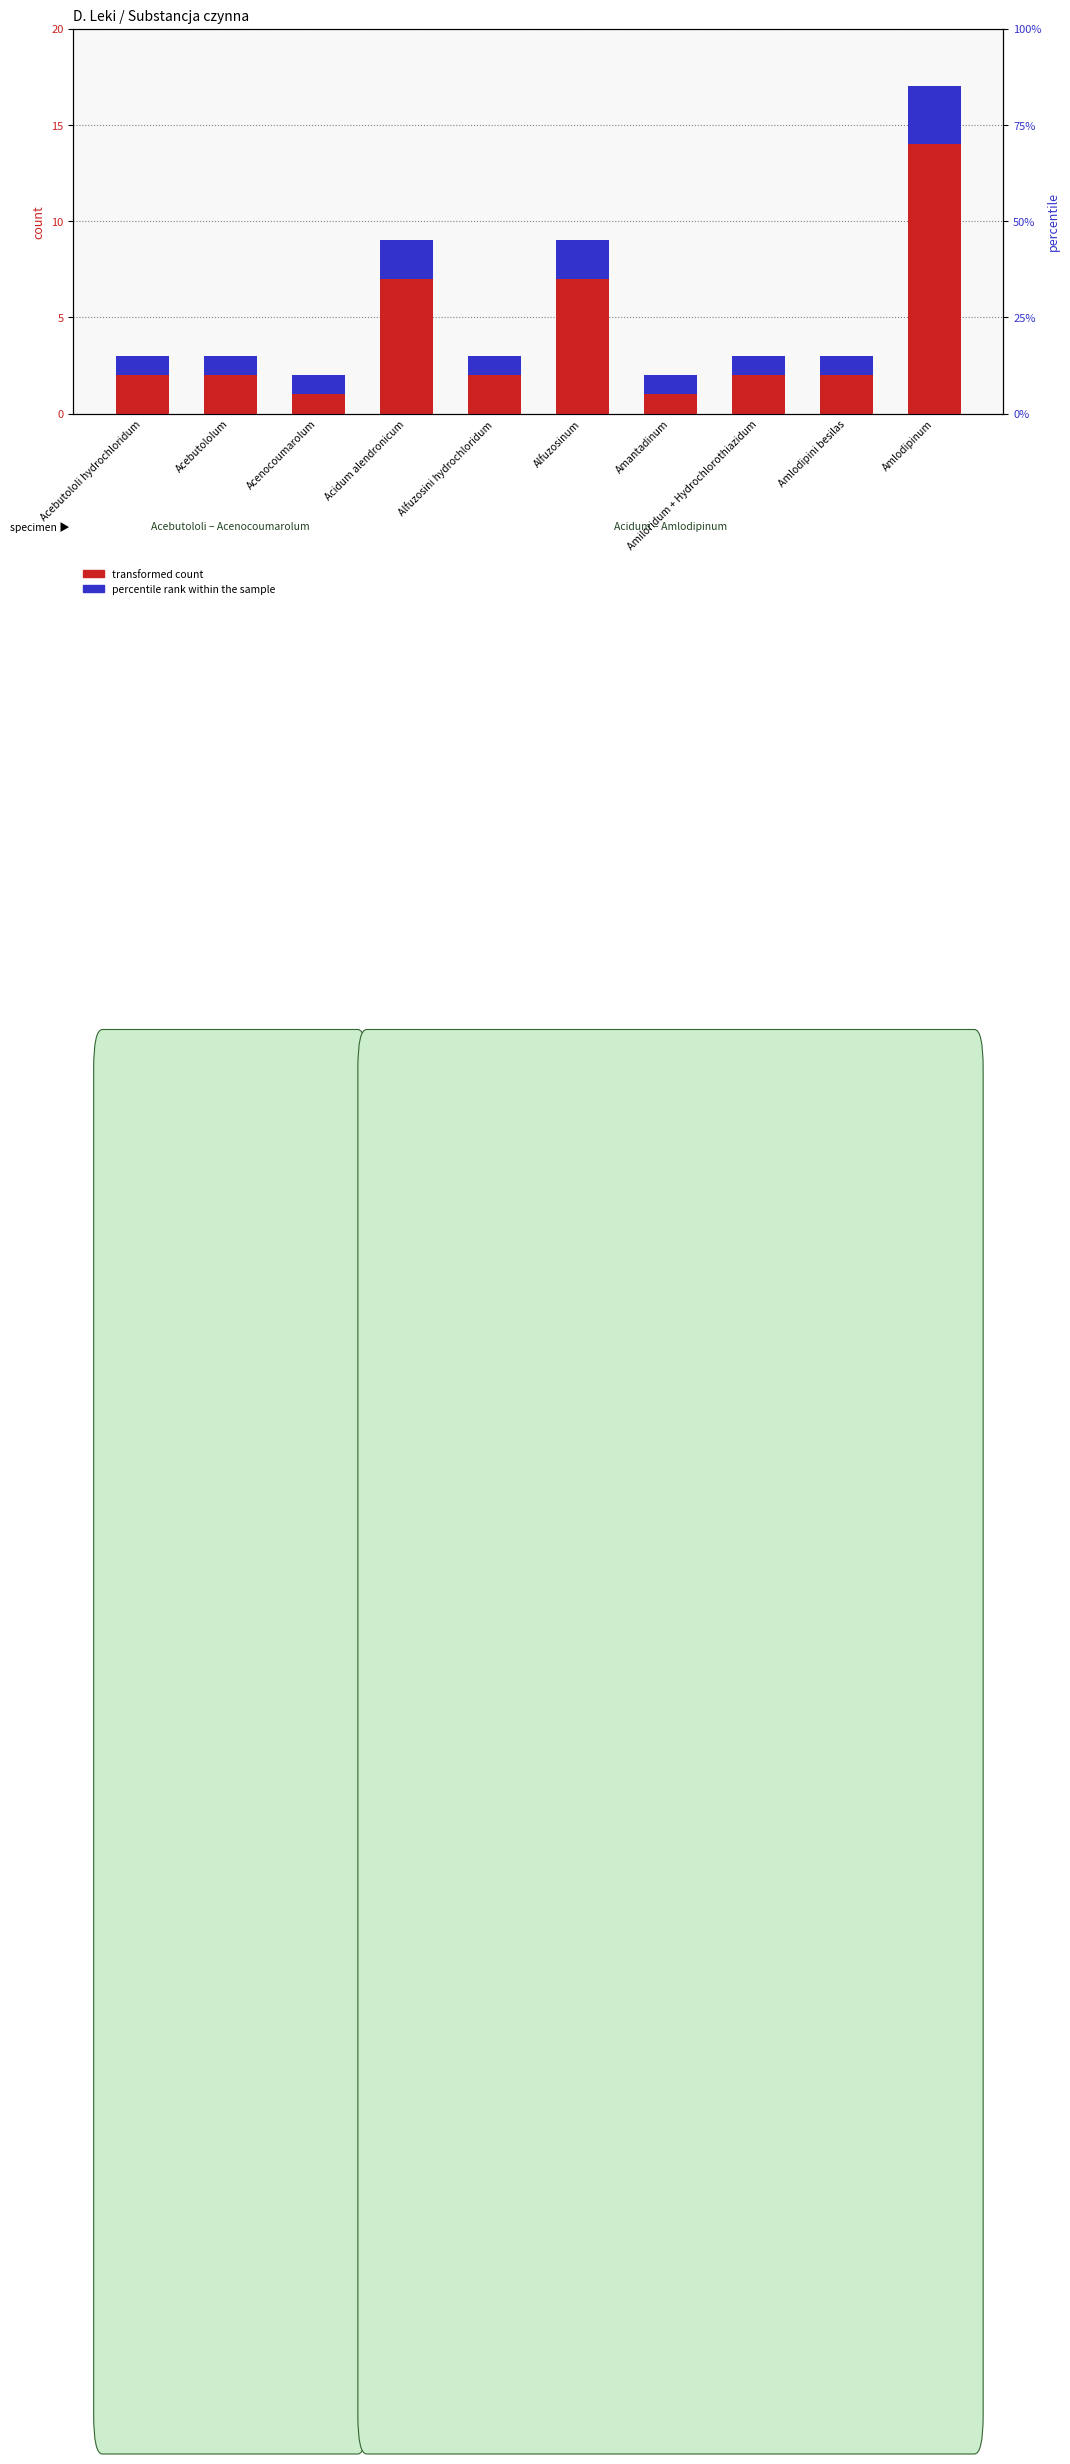

What is the label of the 3rd bar from the left?

Acenocoumarolum